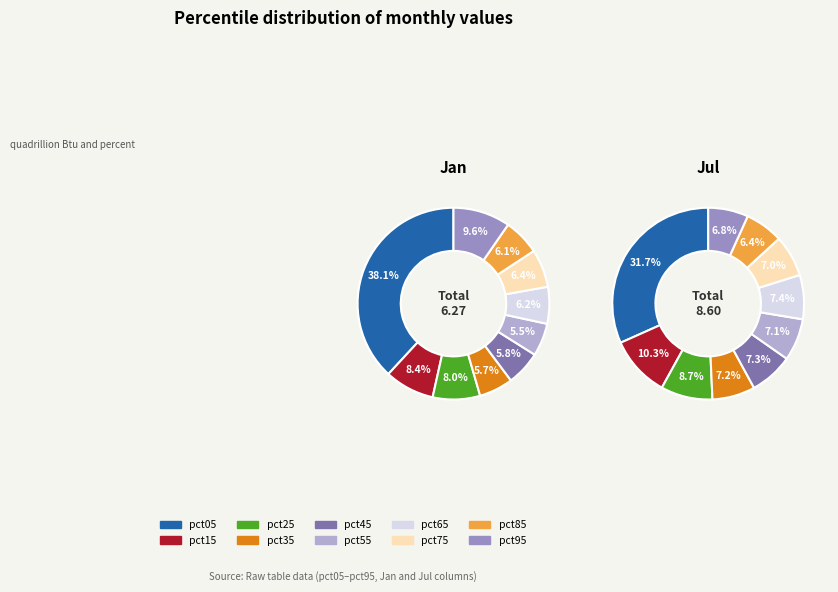

What percentage is NOT represented by 7?

93.6%